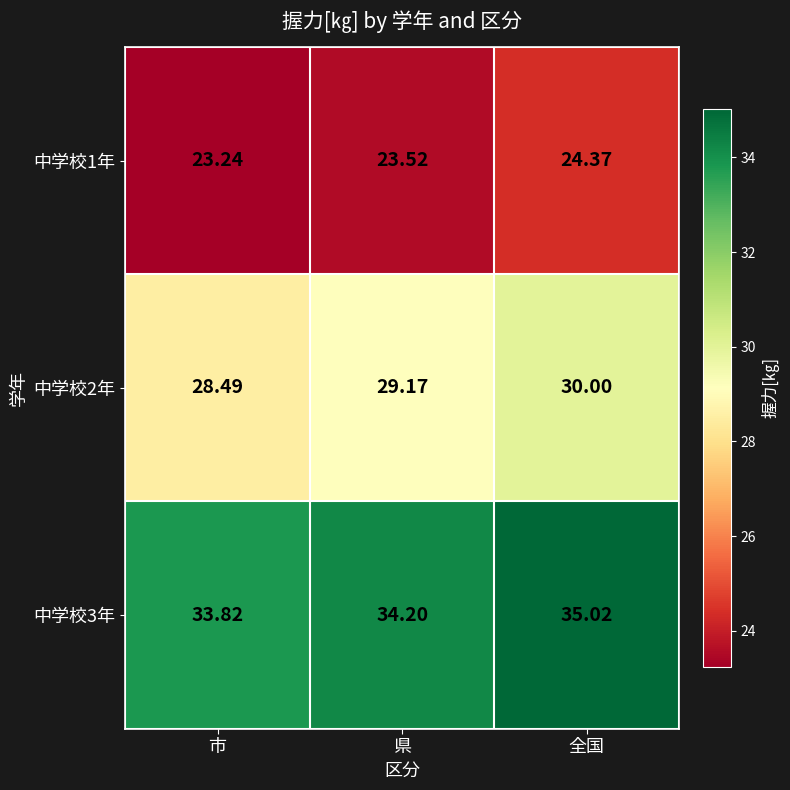

Which category has the lowest value in the 中学校2年 series?

市